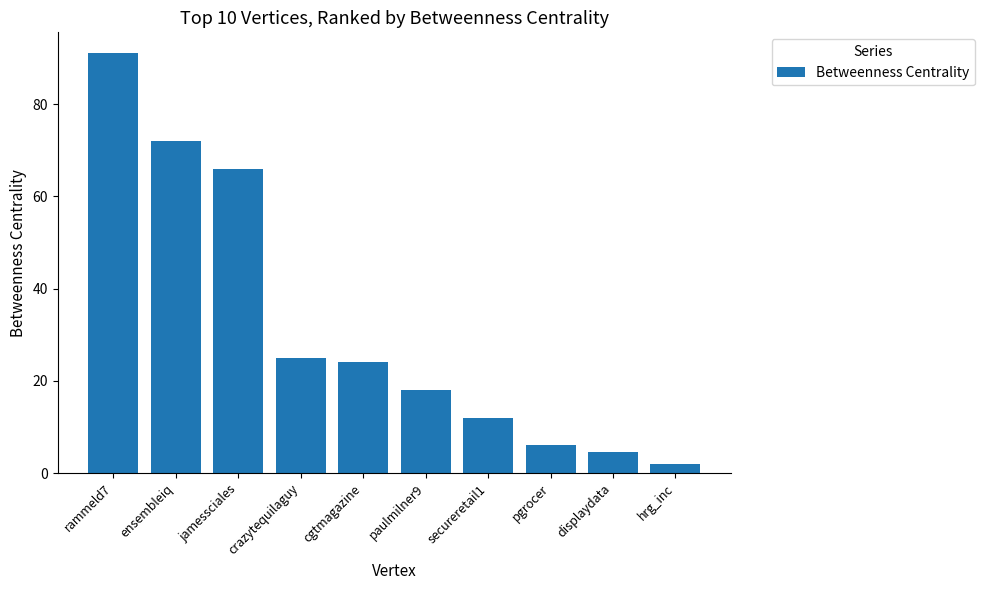

Read the value at rammeld7.

91.0